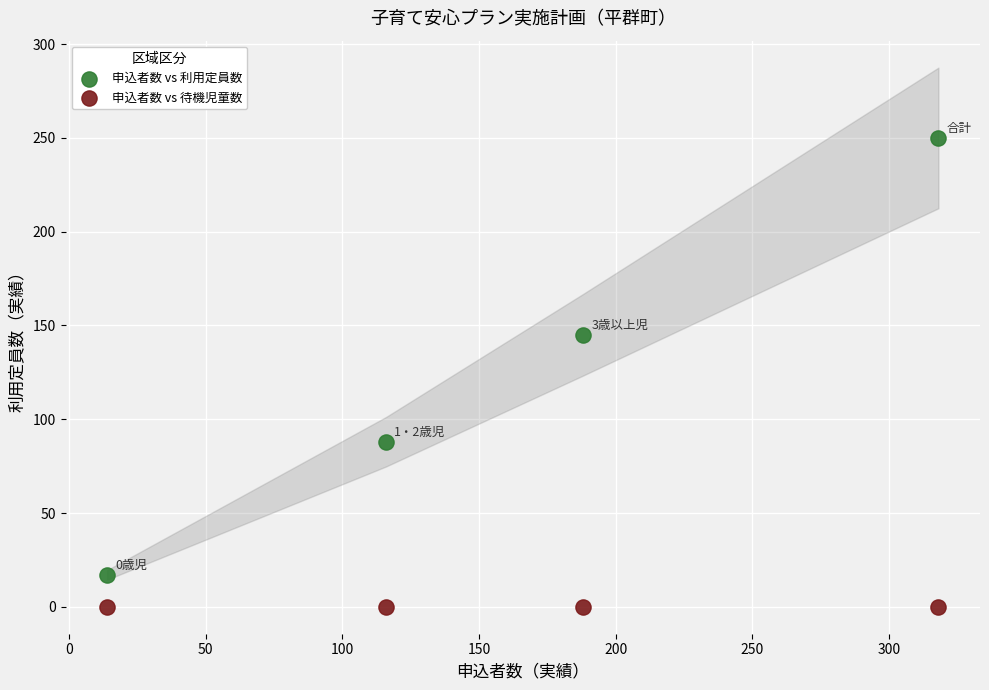

Which series contains the highest Y value?

申込者数 vs 利用定員数